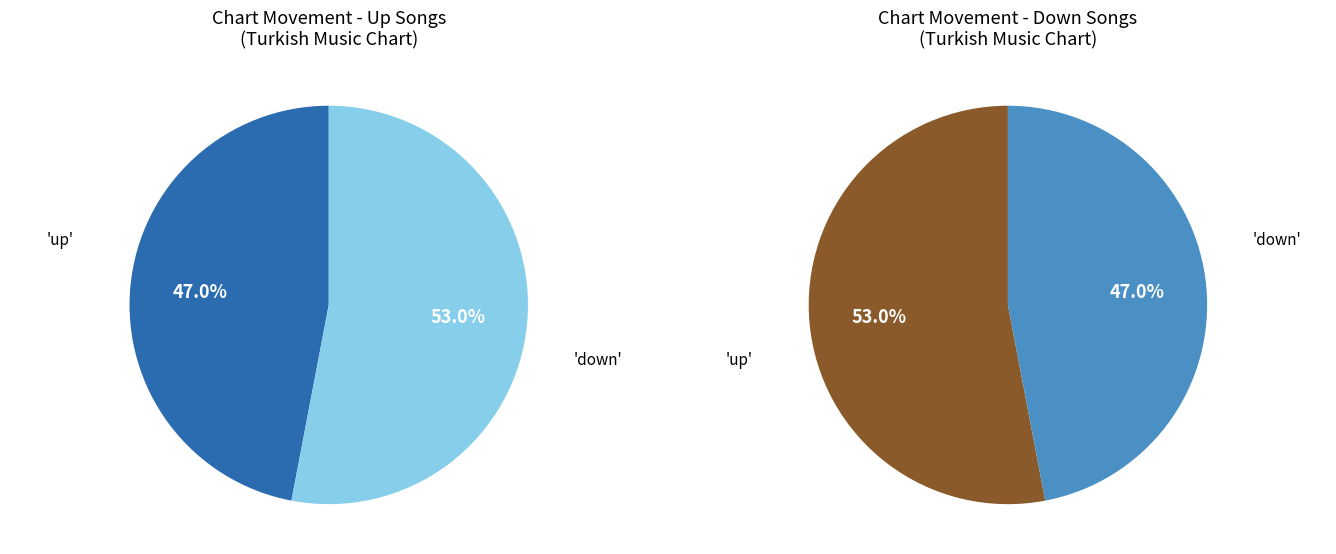

Which slice is the largest?

up